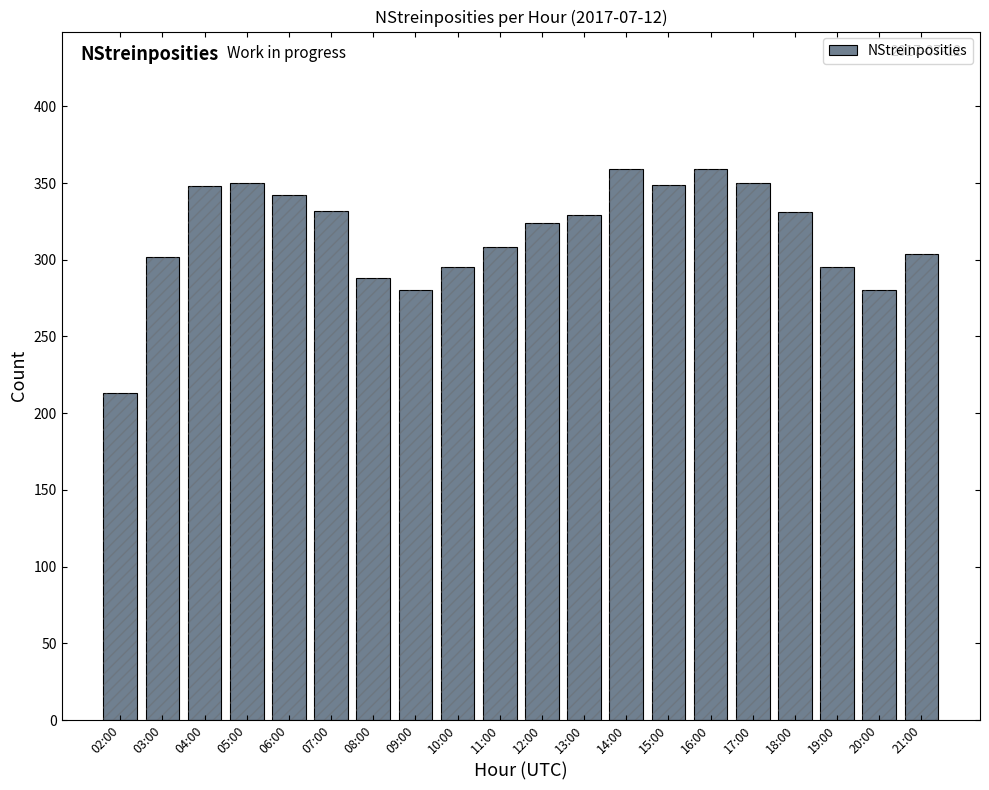

Reading left to right, extract all data points from this chart.

213	302	348	350	342	332	288	280	295	308	324	329	359	349	359	350	331	295	280	304